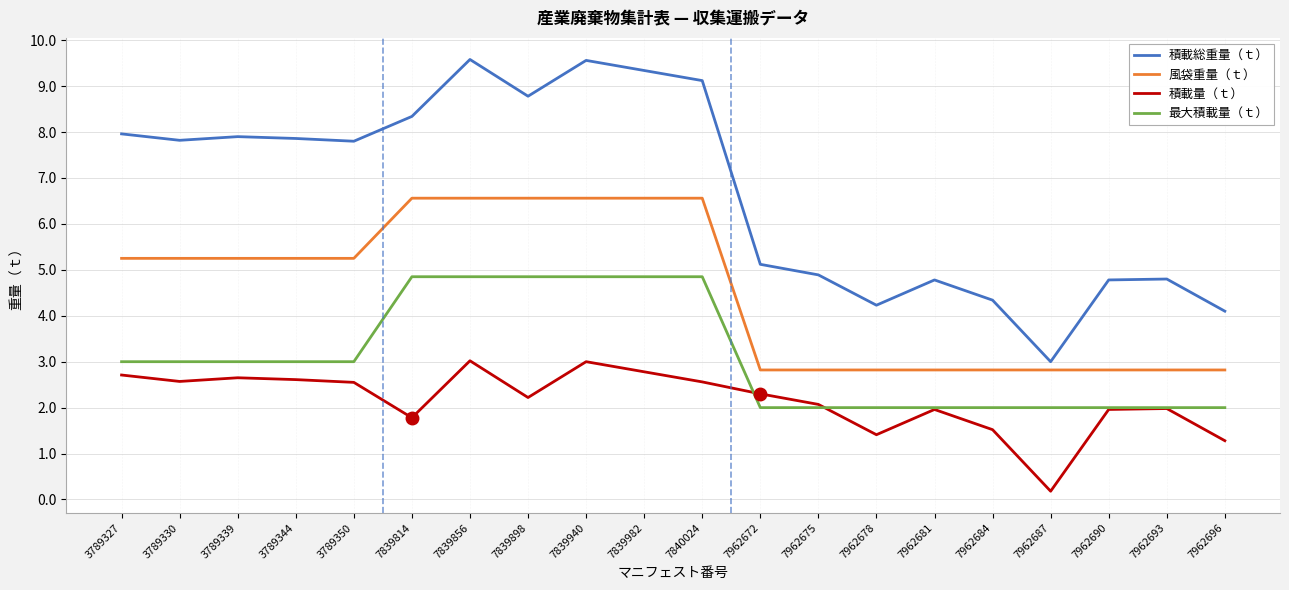

True or false: 積載量（ｔ） and 風袋重量（ｔ） intersect in this chart.

False